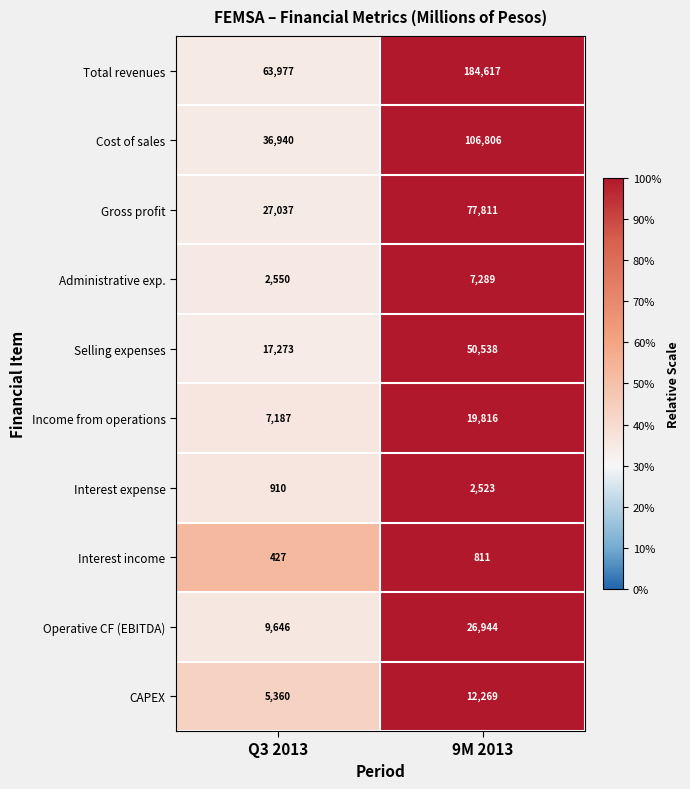

At which label is Cost of sales closest to 71873?

Q3 2013